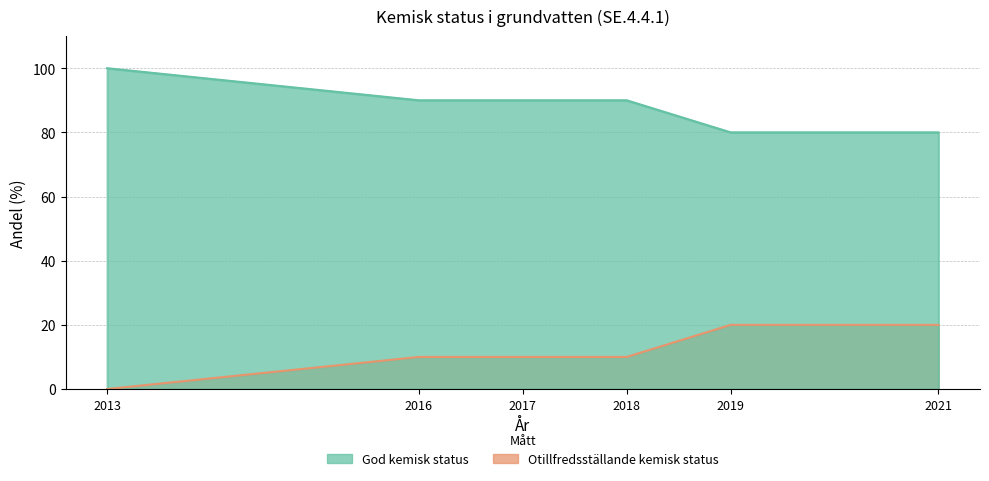

Between 2013 and 2017, which series saw the biggest shift?

Otillfredsställande kemisk status